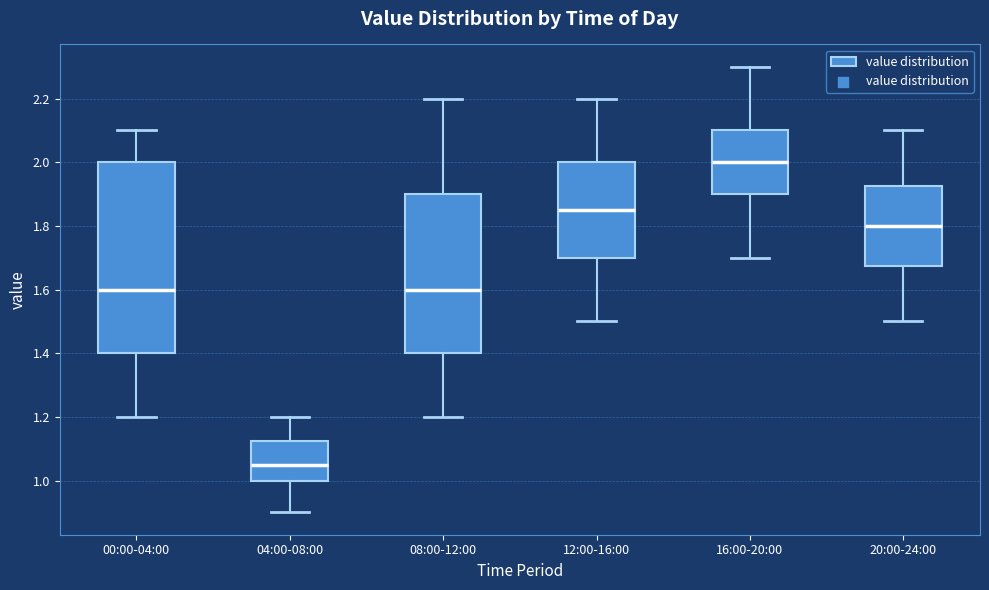

Which box is the tallest, from its lower edge to its upper edge?

00:00-04:00